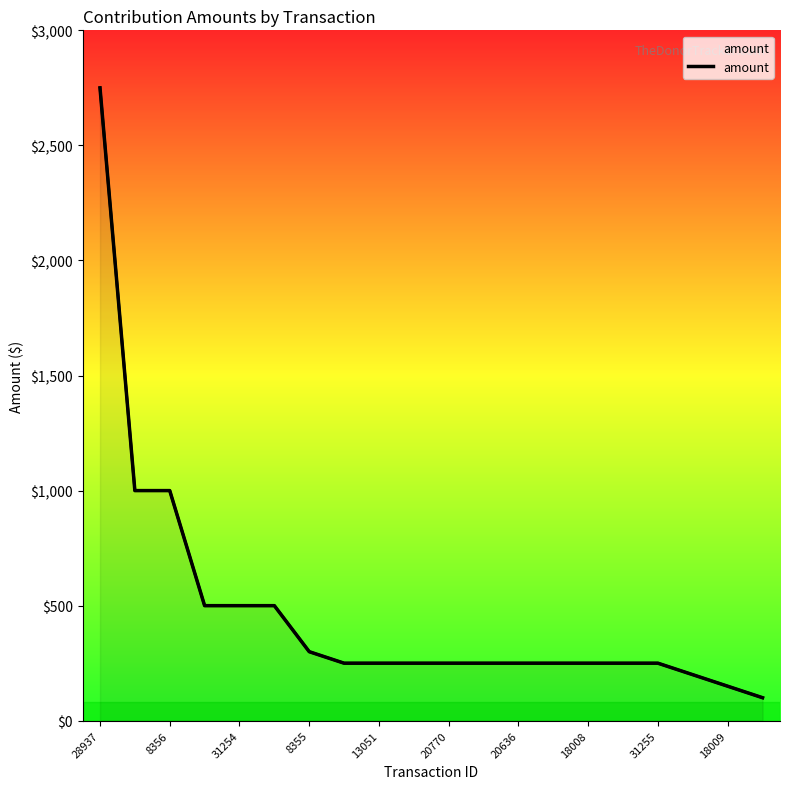

What is the difference between the values at 14 and 20770?

250